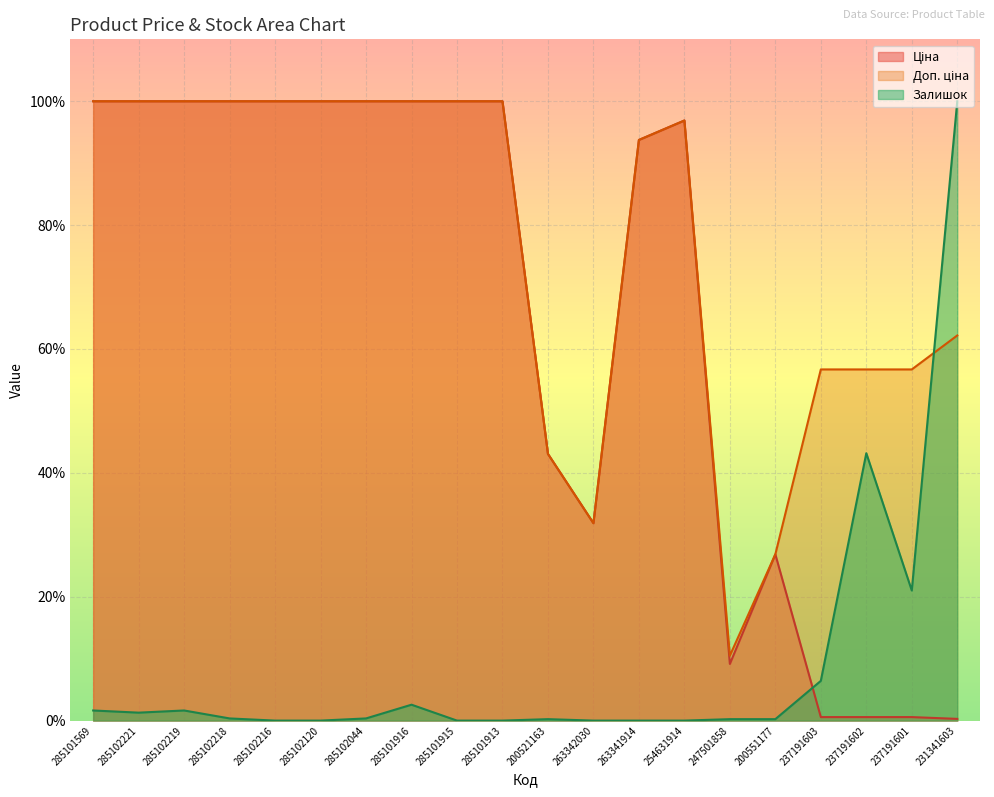

True or false: Ціна and Доп. ціна cross at least once.

False